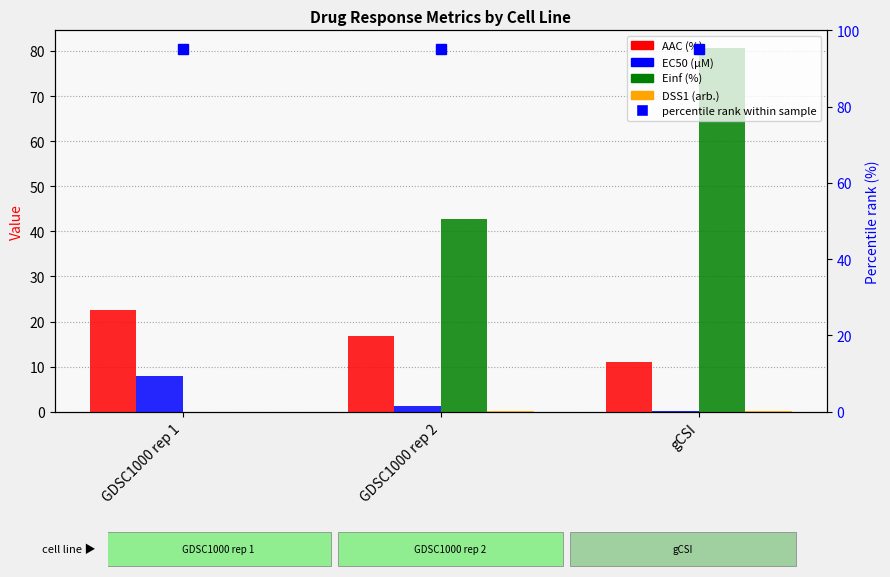

How many values in the EC50 (µM) series exceed 1?

2